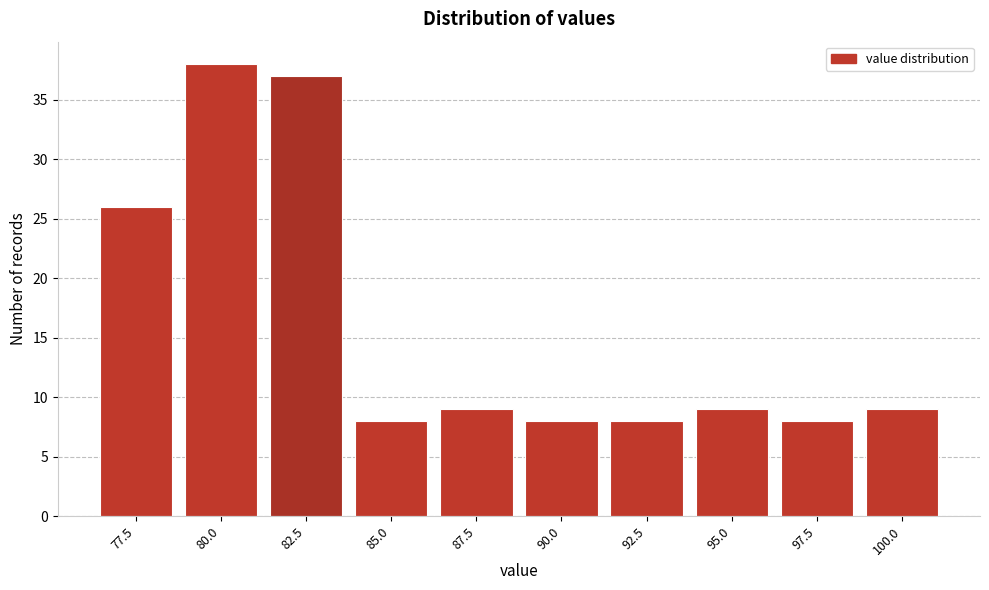

Reading left to right, what are all the values shown in this chart?

26	38	37	8	9	8	8	9	8	9